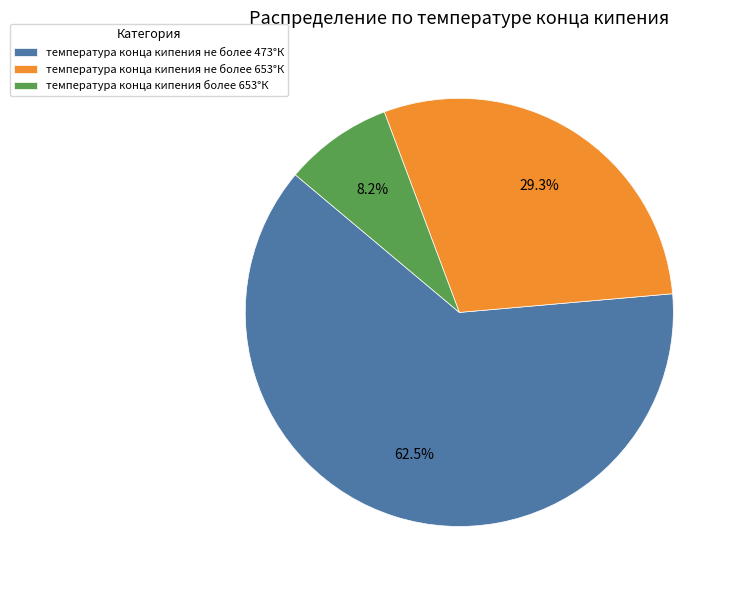

What portion of the pie excludes температура конца кипения более 653°К?

91.8%